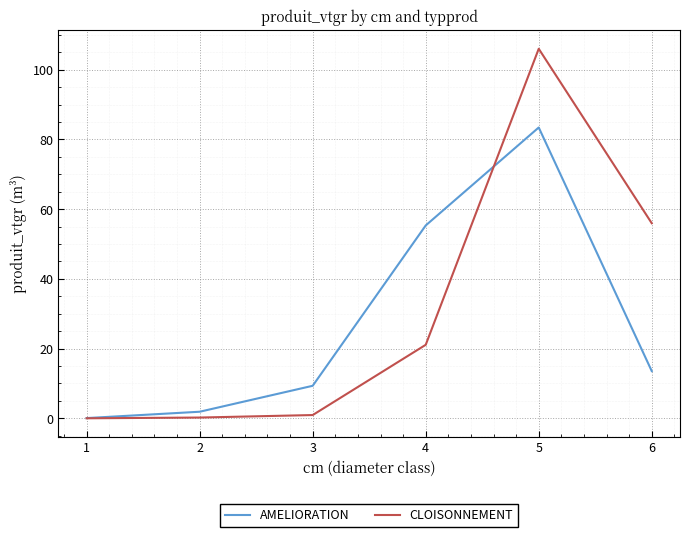

What is the maximum value for AMELIORATION?

83.4